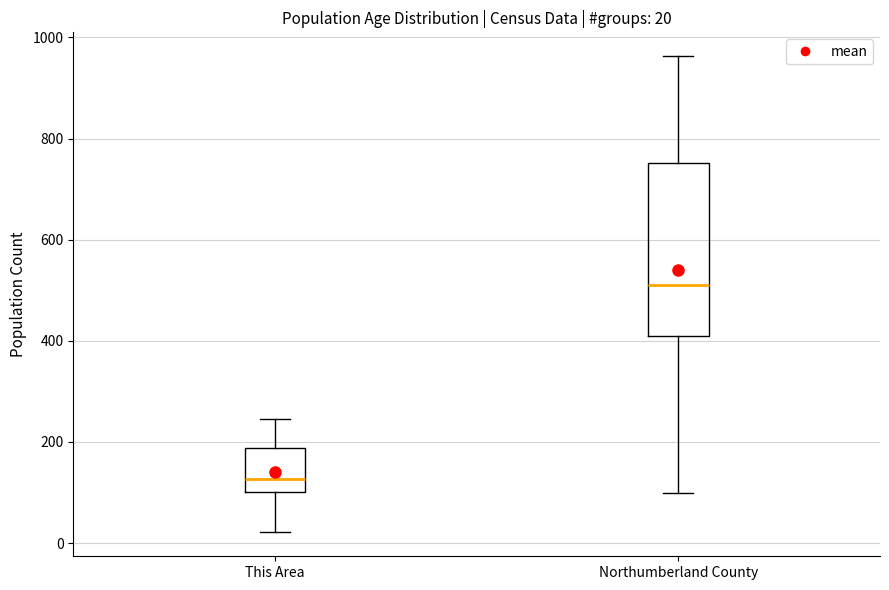

Which box's median line is the lowest?

This Area